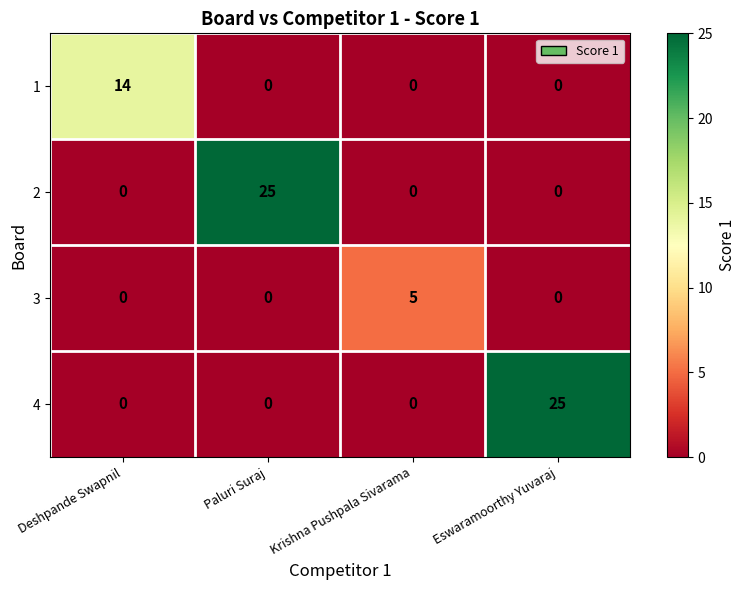

Reading left to right, extract all data points from this chart.

1: 14	0	0	0
2: 0	25	0	0
3: 0	0	5	0
4: 0	0	0	25